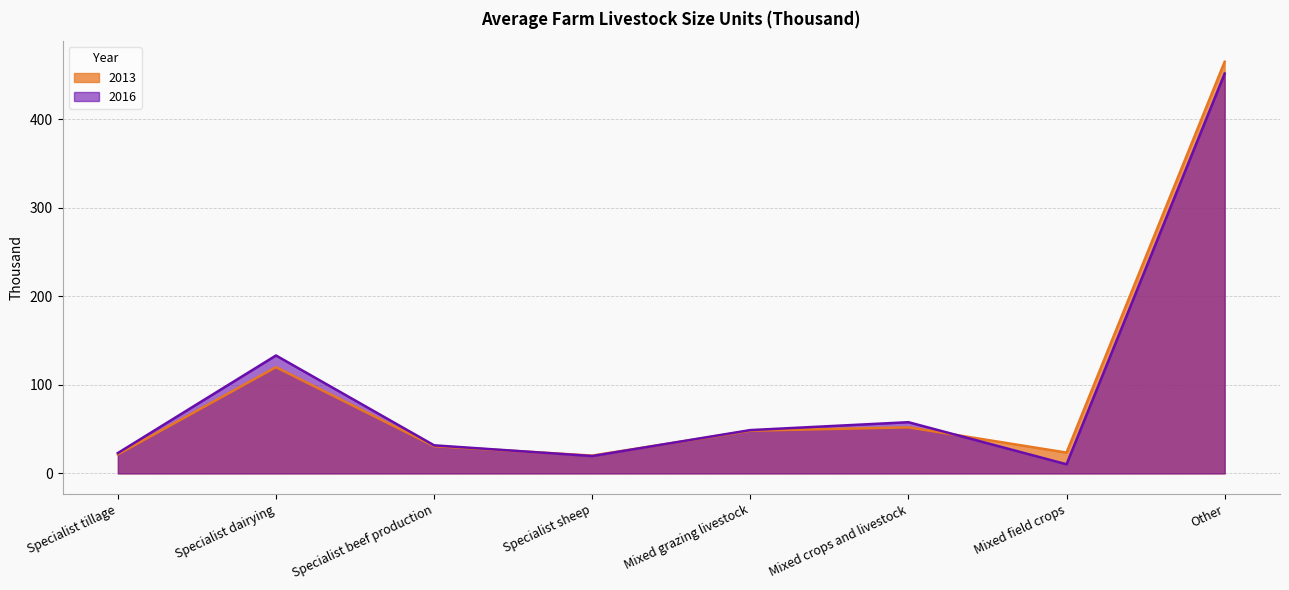

What is the highest value of the 2013 series?

464.6